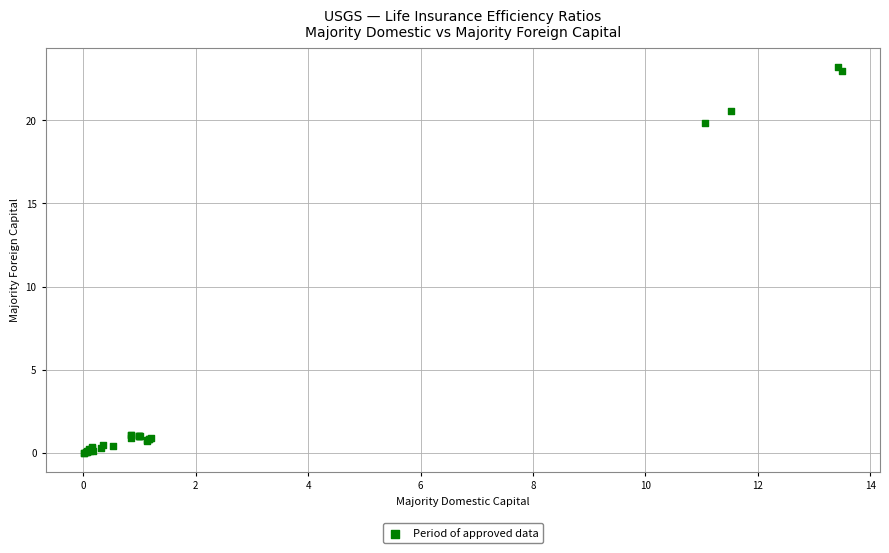

What Y value in the scatter plot is closest to 11?

19.9